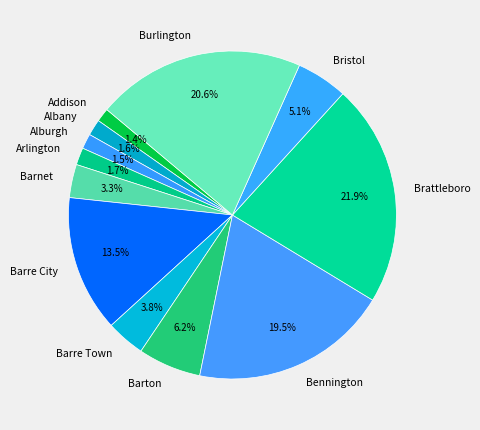

To the nearest percent, what is the combined percentage of Barre Town and Burlington?

24%